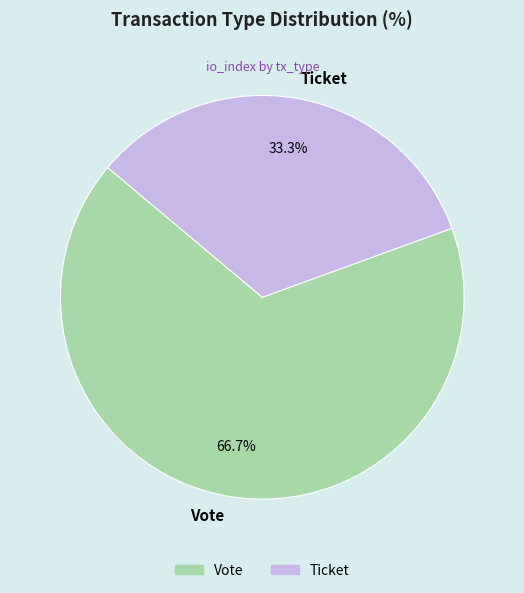

Is the sum of Vote and Ticket greater than half?

Yes